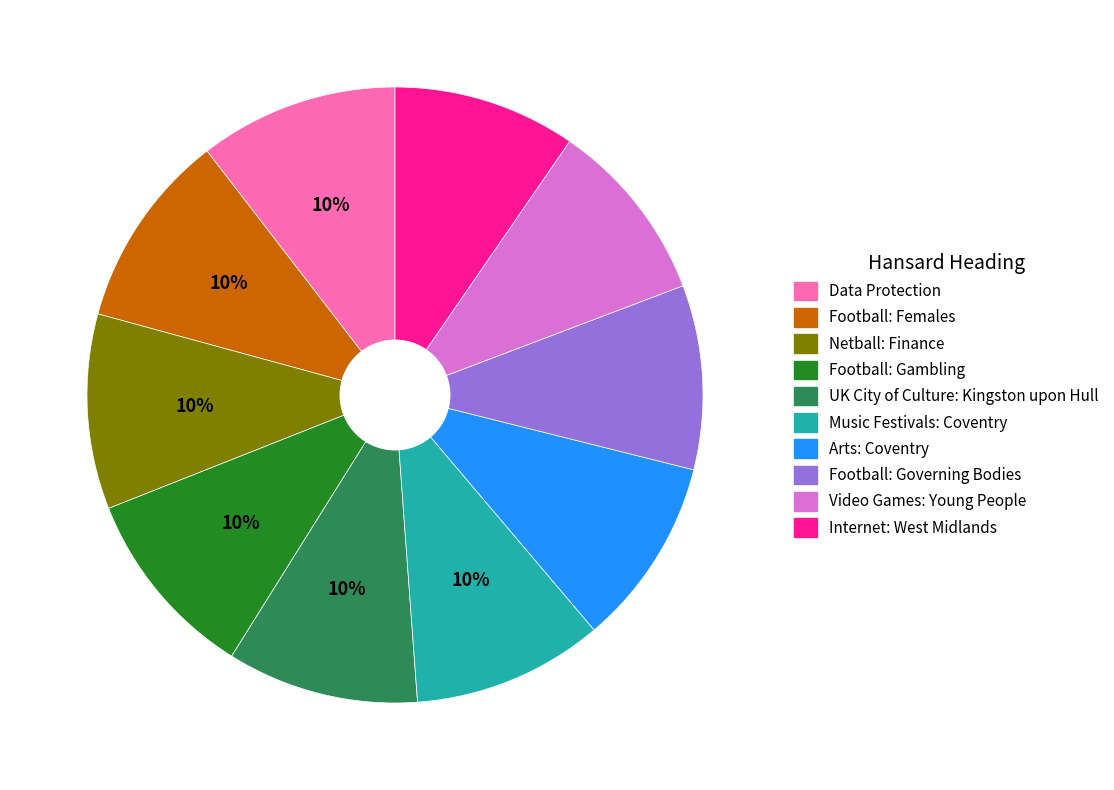

To the nearest percent, what percentage of the pie is Football: Governing Bodies?

10%